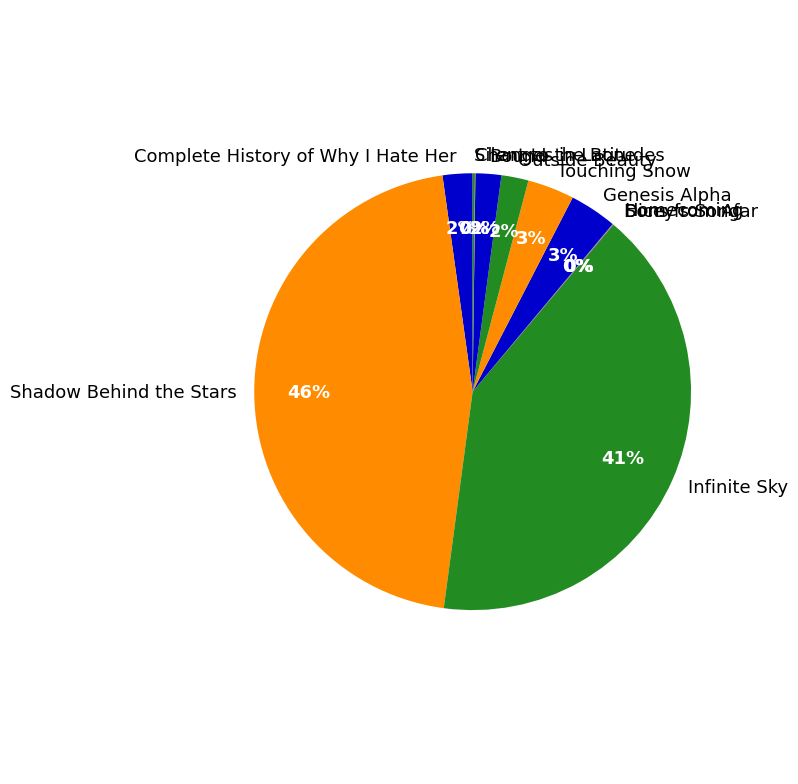

Does any single category account for the majority?

No